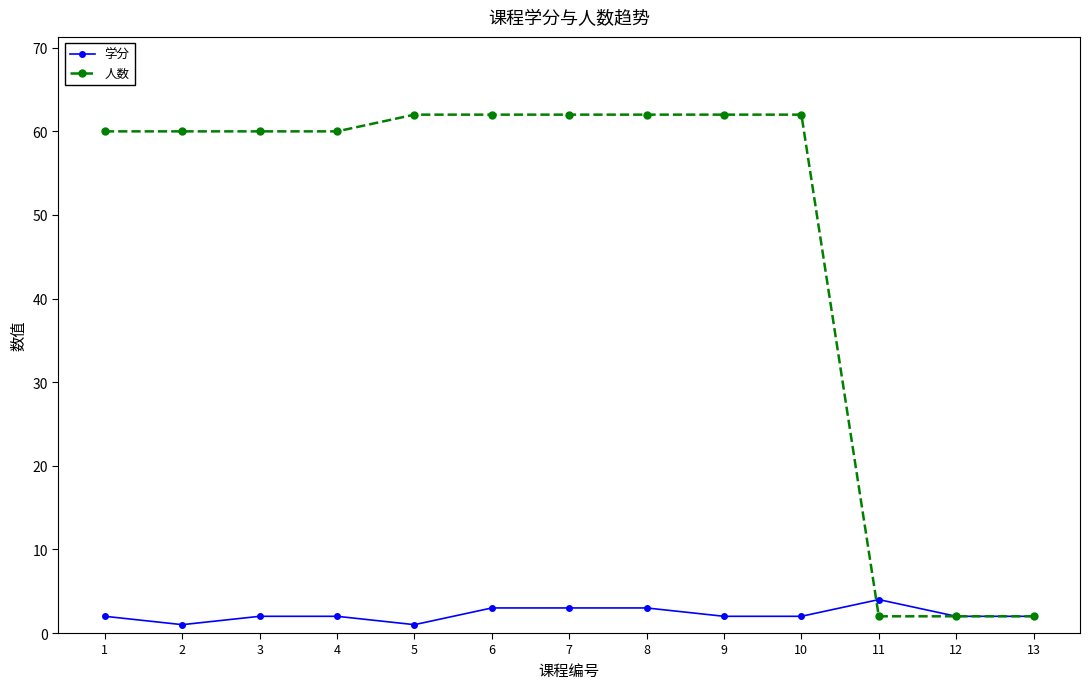

Which category has the highest value in the 学分 series?

11